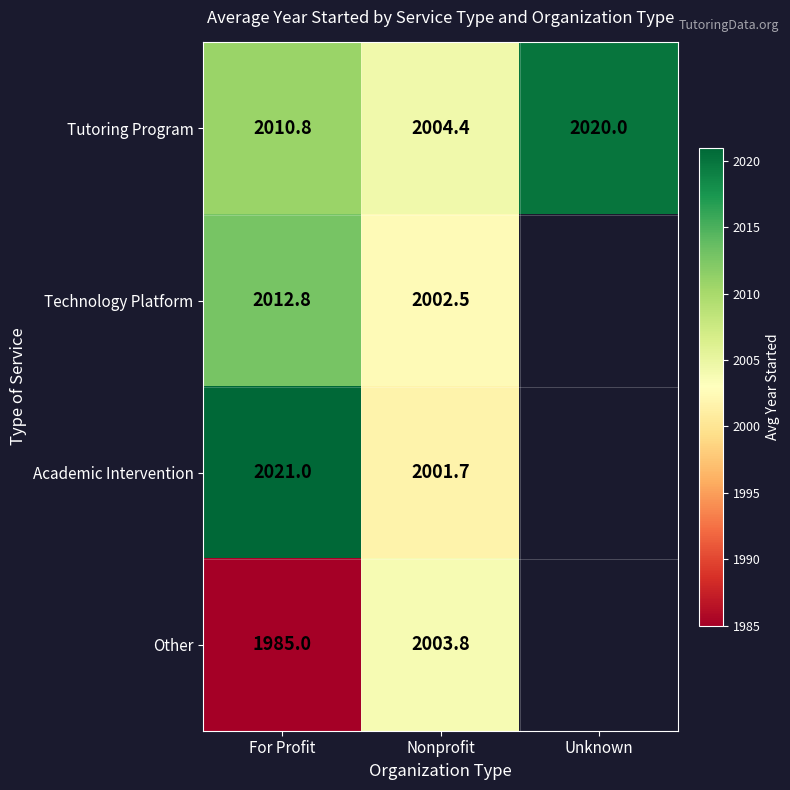

At how many categories does at least one series exceed 1987?

3